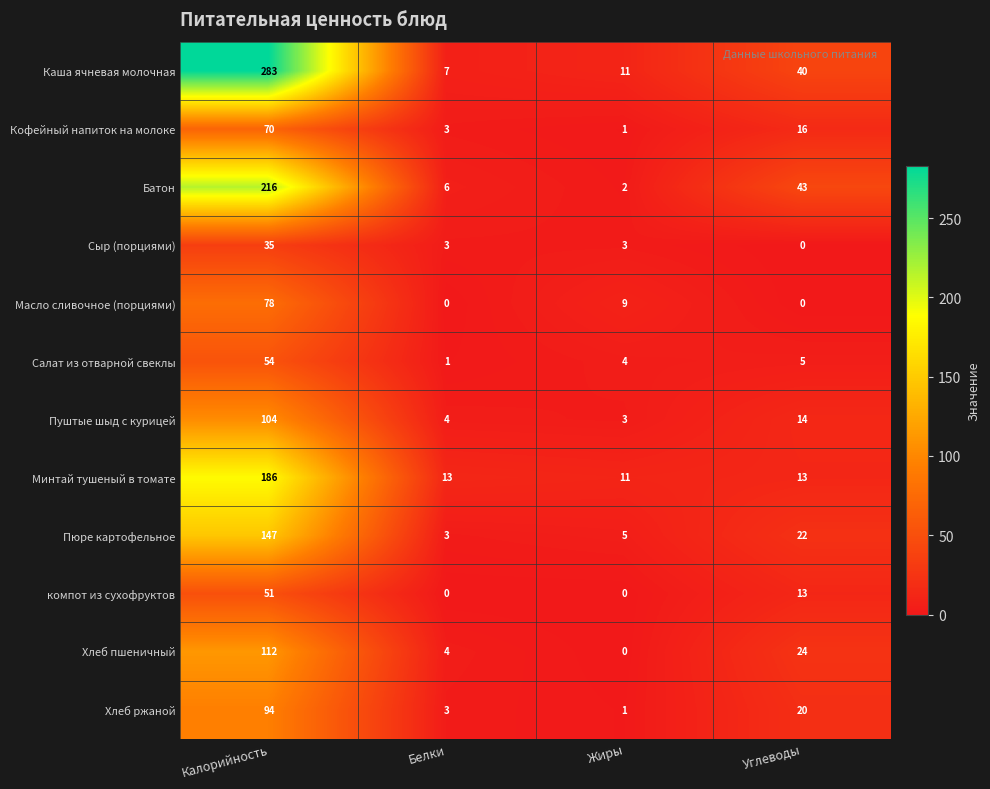

What is the maximum value for Сыр (порциями)?

35